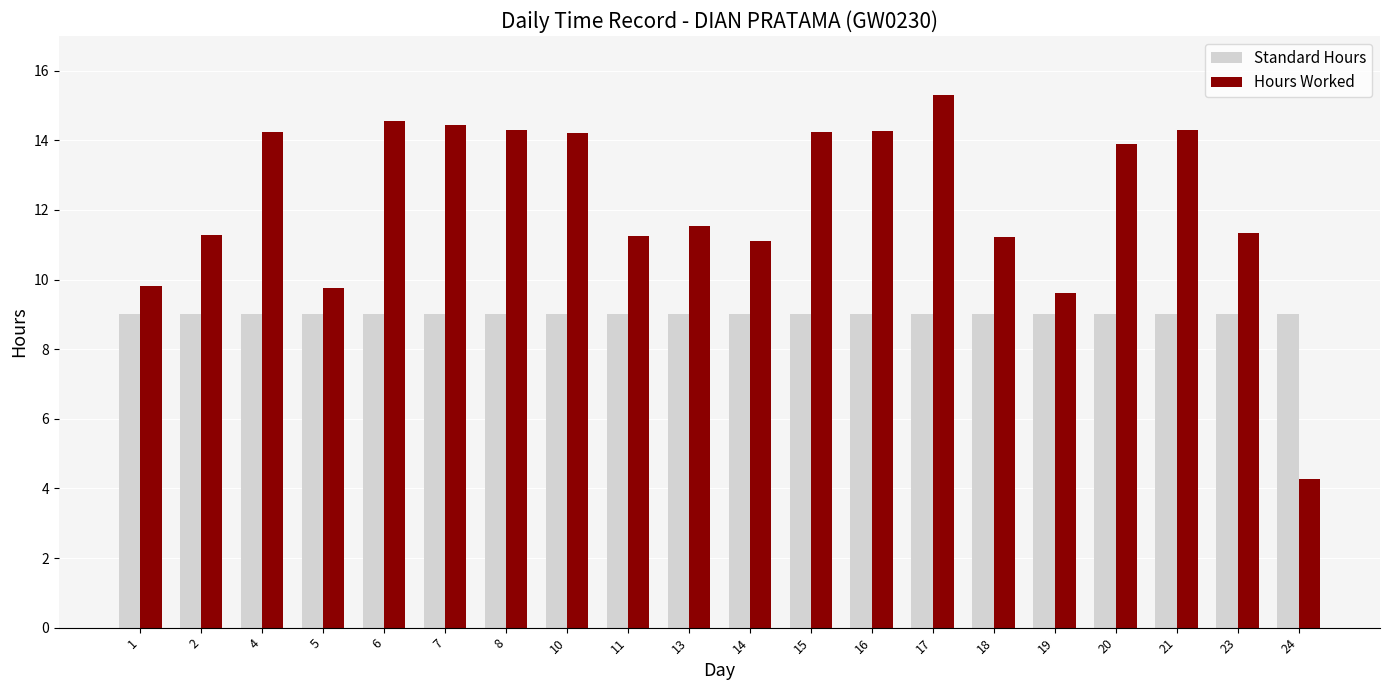

At how many categories does at least one series exceed 15?

1